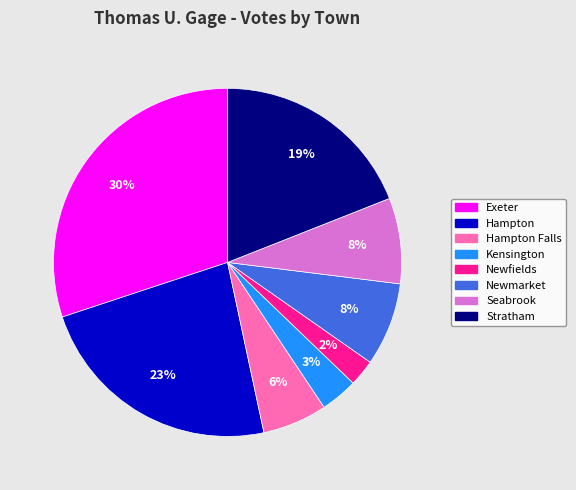

Which slice is the largest?

Exeter